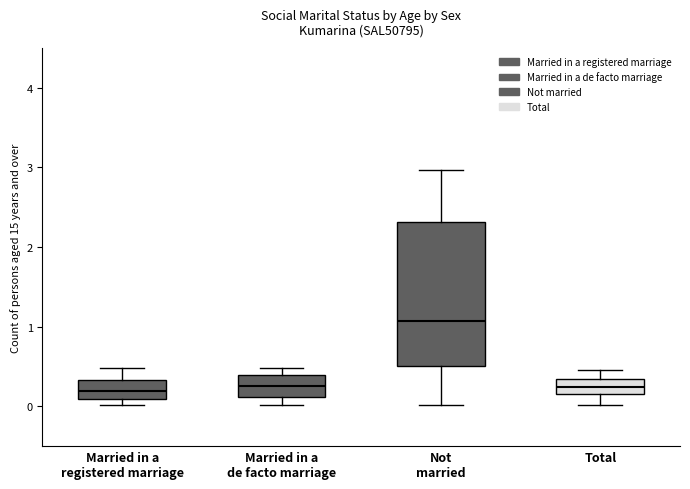

Reading left to right, read every box against the y-axis: the position of its median line, the range the box covers, and the ends of its whiskers. The values are not printed on the chart, so give them approximately, as read against the axis.

Married in a registered marriage: median 0.2, box 0.1 to 0.3, whiskers 0.0 to 0.5
Married in a de facto marriage: median 0.3, box 0.1 to 0.4, whiskers 0.0 to 0.5
Not married: median 1.1, box 0.5 to 2.3, whiskers 0.0 to 3.0
Total: median 0.2 (inside the box), box 0.2 to 0.3, whiskers 0.0 to 0.5